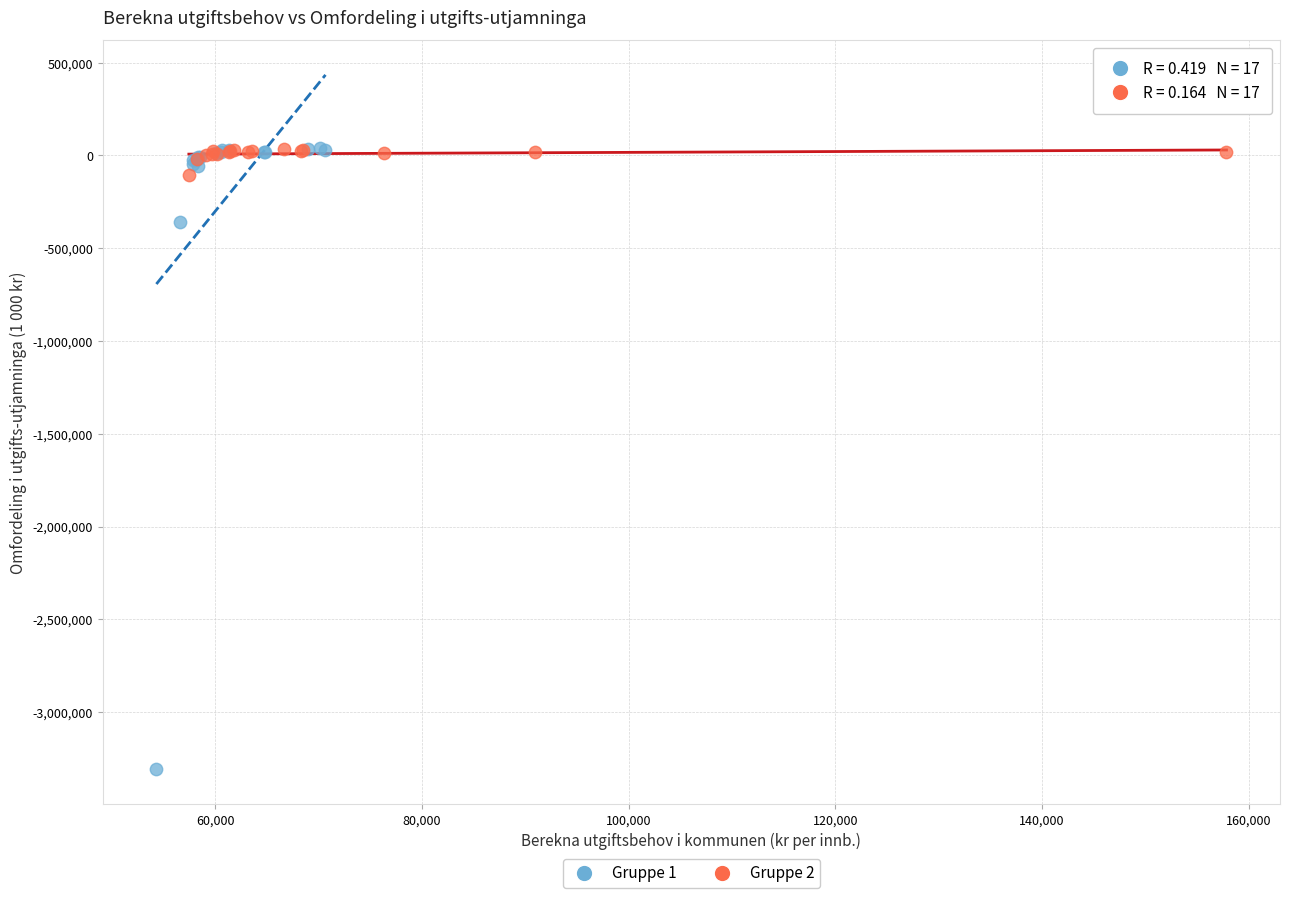

Which series reaches the minimum Y coordinate?

Gruppe 1